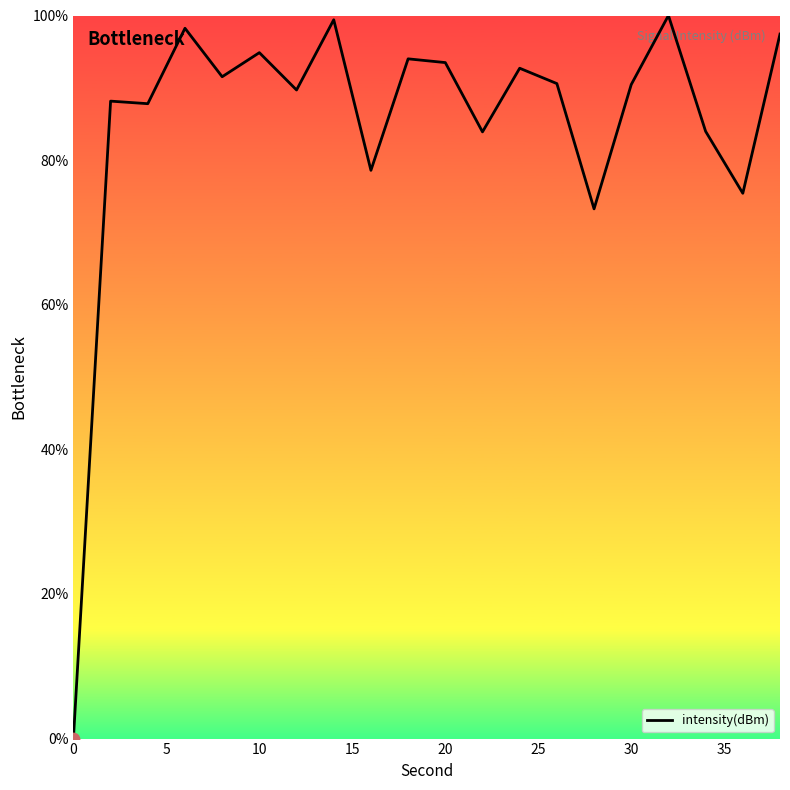

What is the maximum value shown in the chart?

100.0